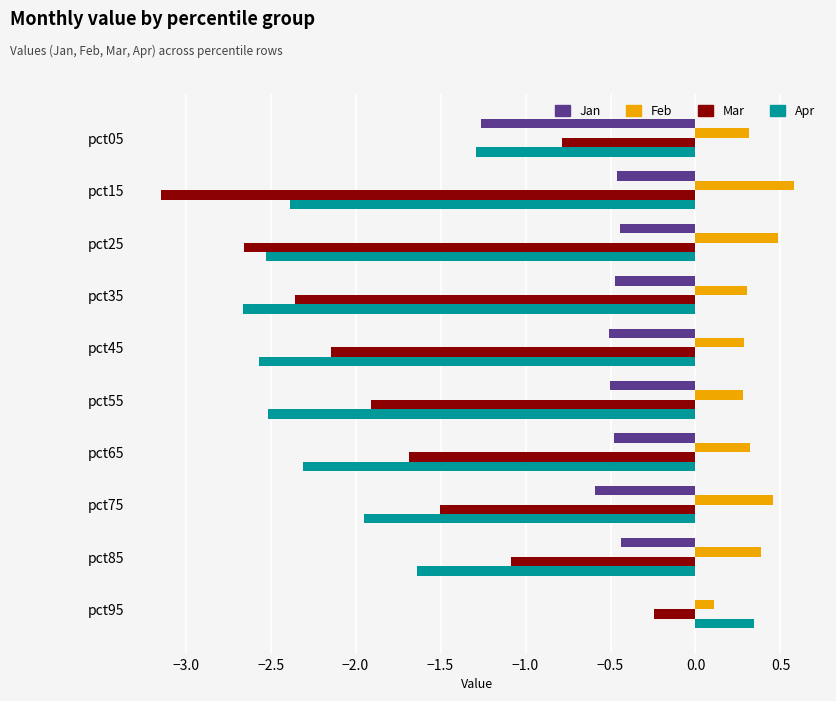

How many Feb values are between 0 and 1?

10